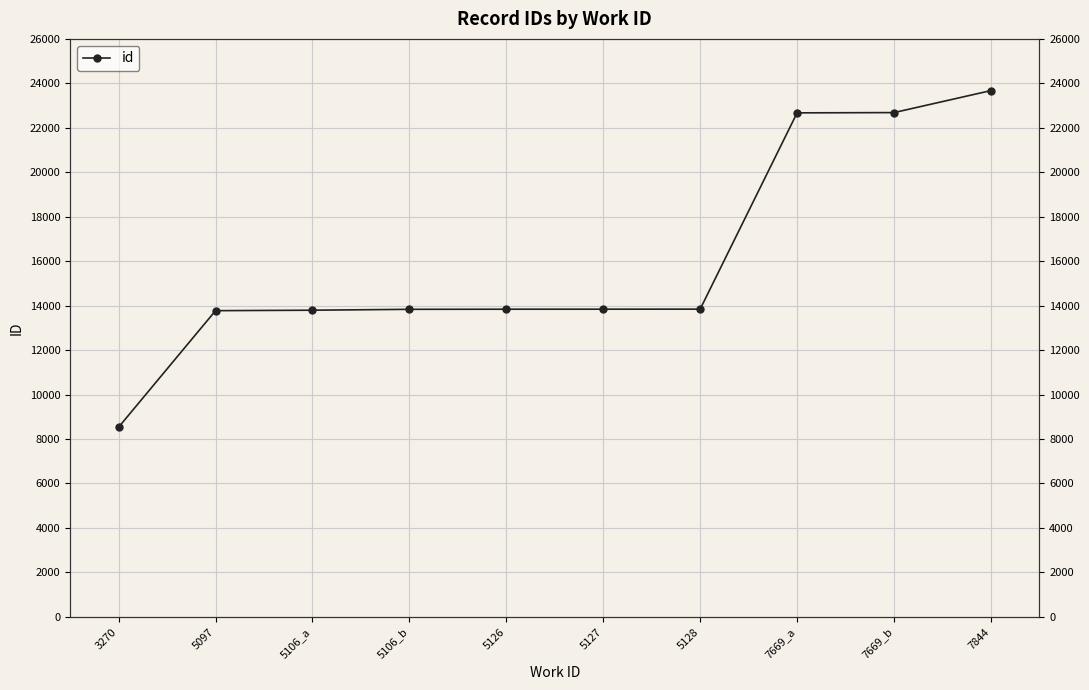

Approximately how many times larger is the value at 5106_b compared to 7669_b?

0.6